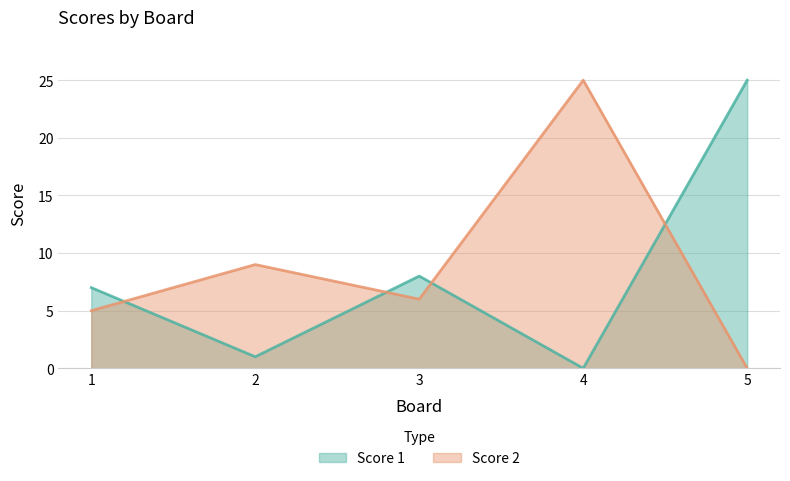

The Score 1 series shows 1 at 2. True or false?

True